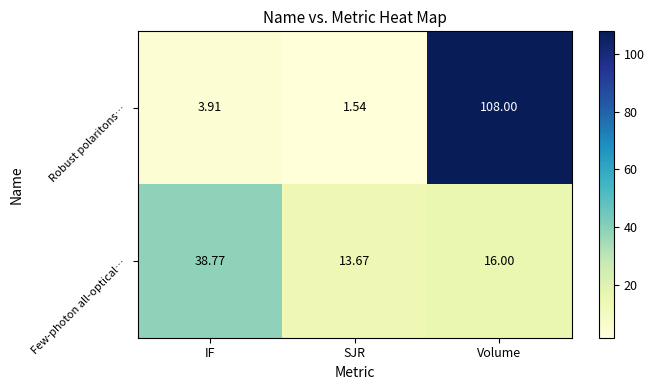

Which series has the largest total across all categories?

Robust polaritons…